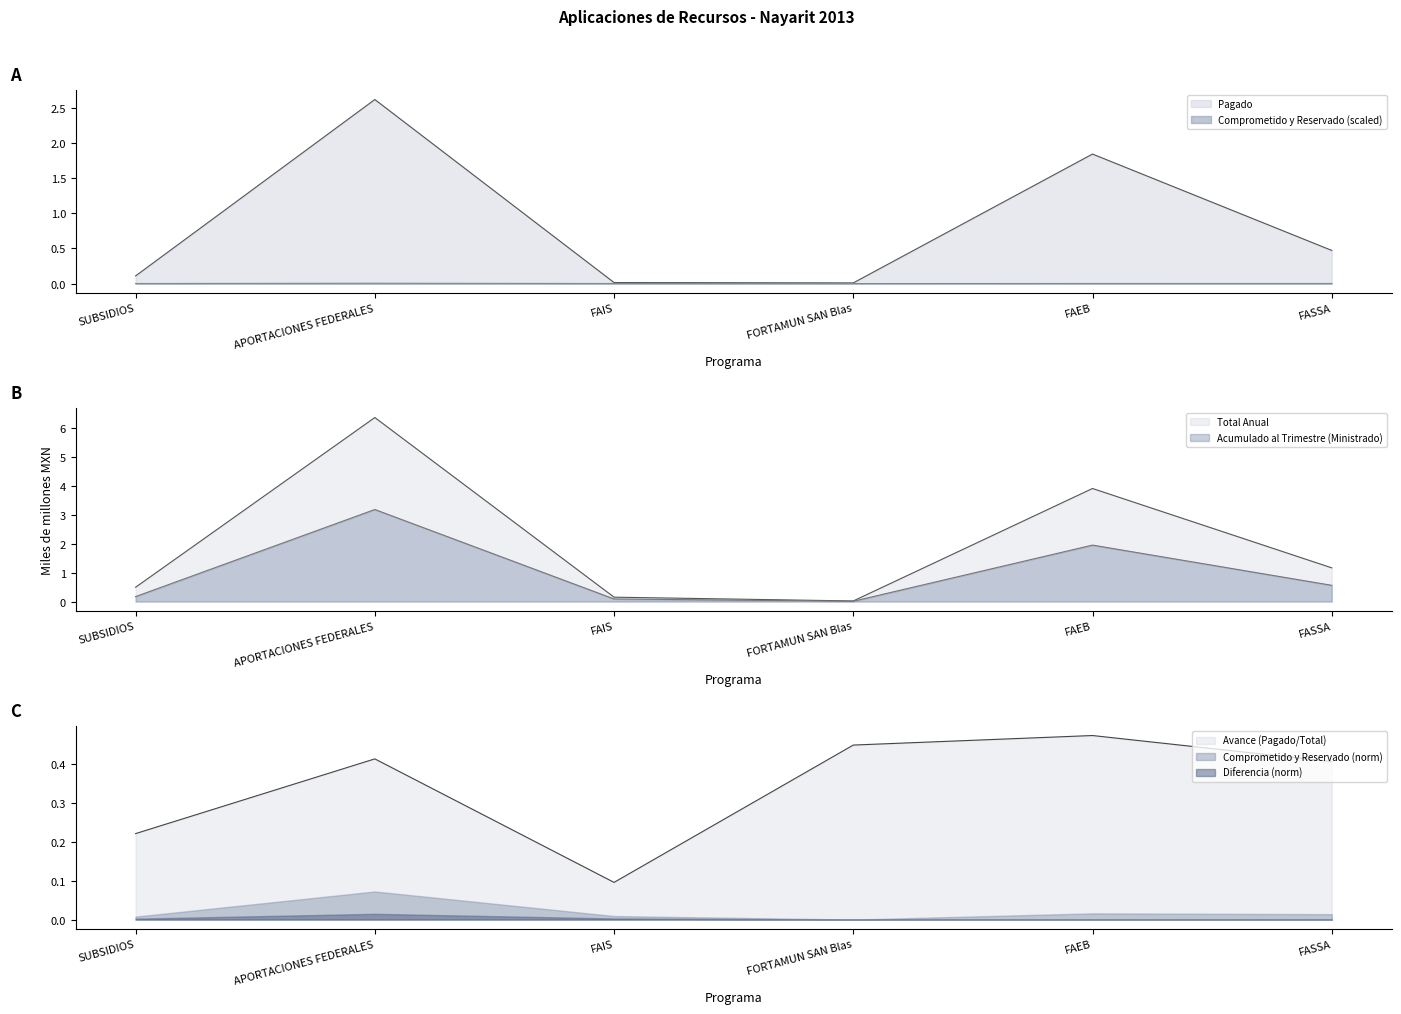

Which has a higher value, FORTAMUN SAN Blas or FAEB?

FAEB